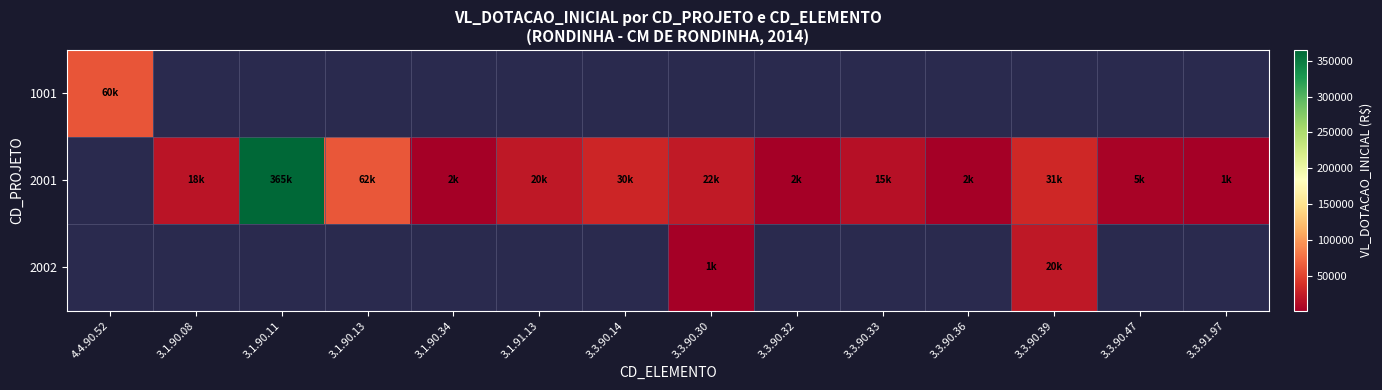

The 2001 series shows 29532.8 at 3.1.90.08. True or false?

False